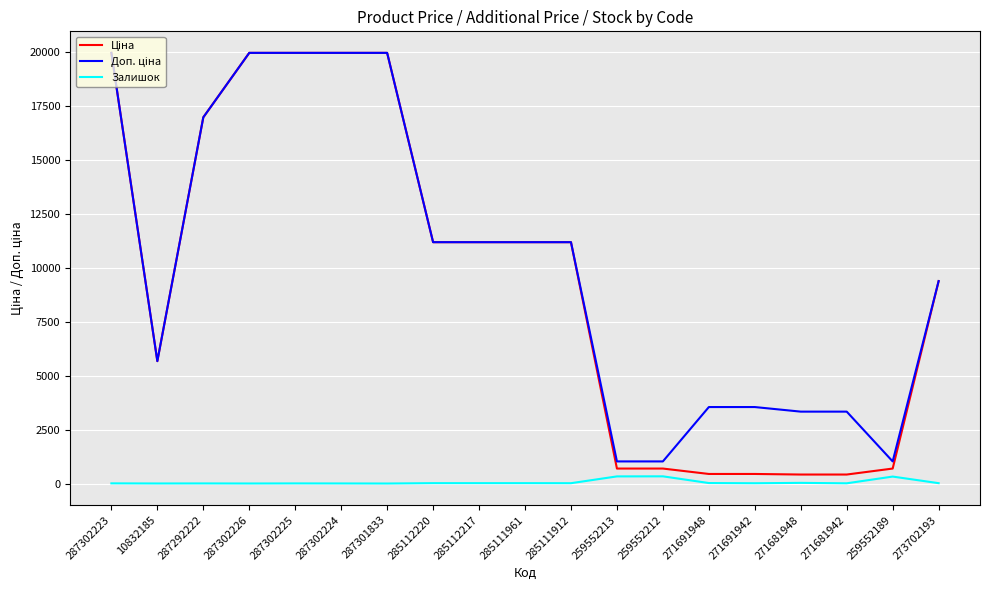

What is the maximum value shown in the chart?

19964.2